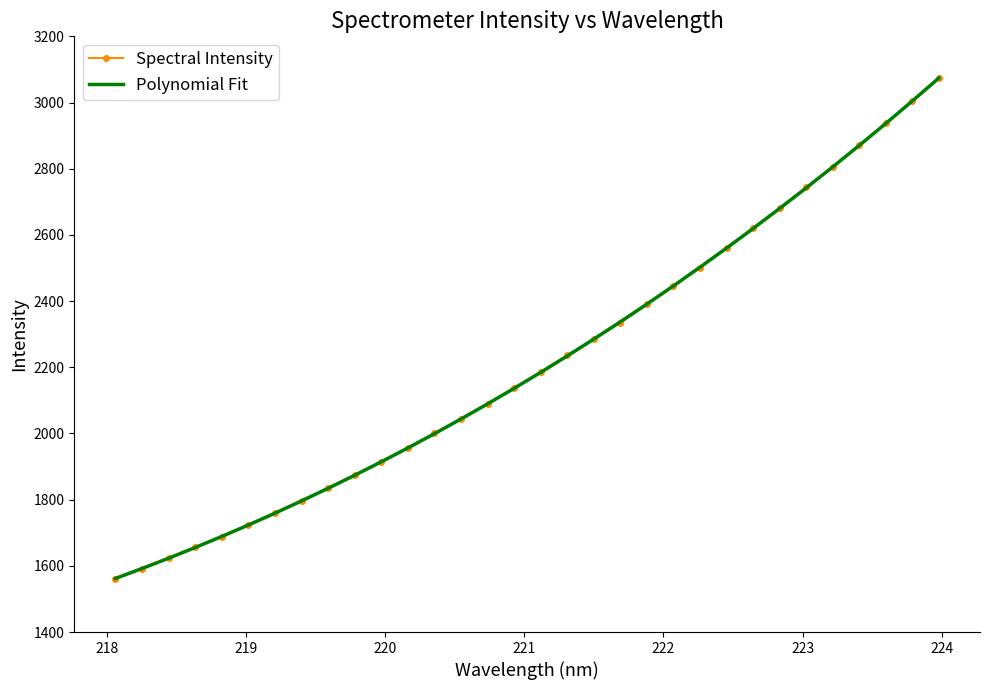

What is the greatest value displayed?

3074.0